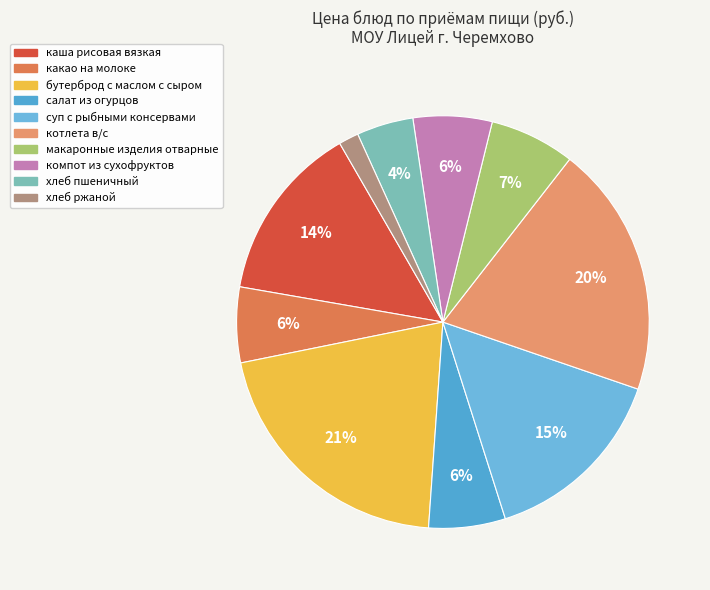

Count the number of slices in the pie.

10